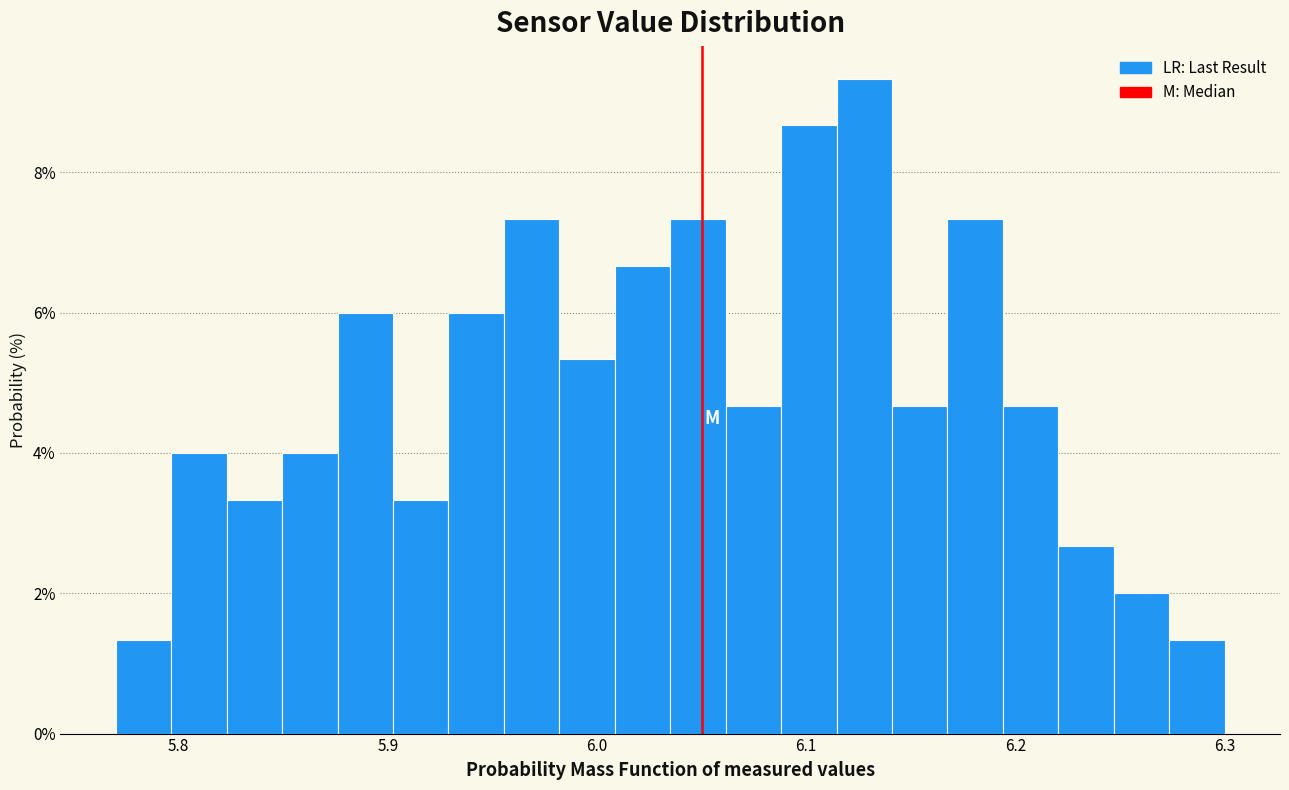

Read against the x-axis, roughly where is the centre of the tallest bar?

6.13